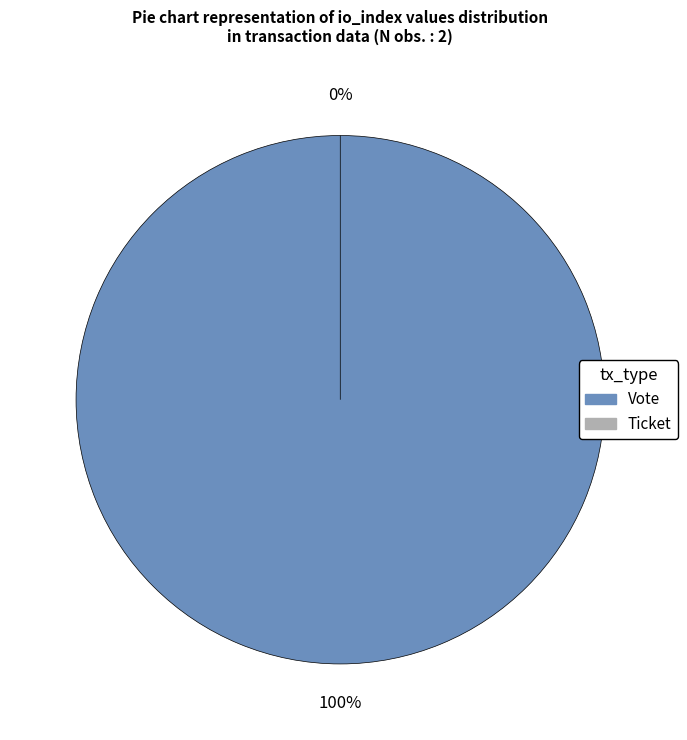

Count the number of slices in the pie.

2